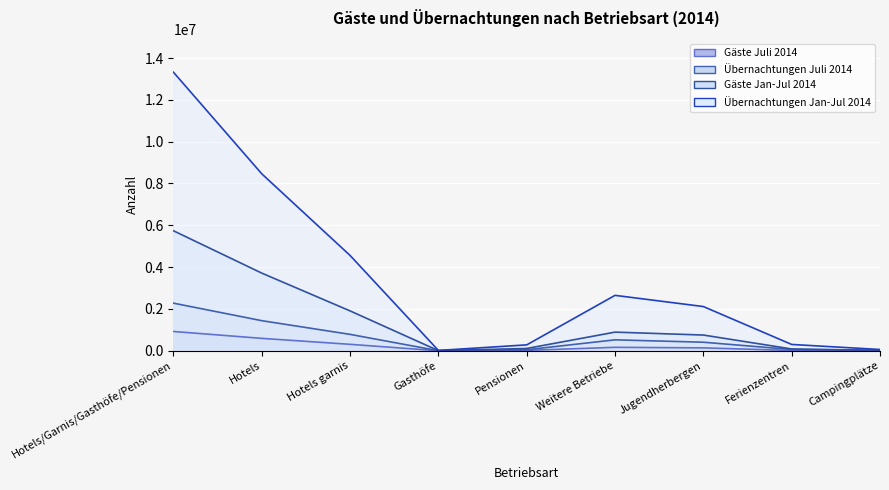

At which category does Übernachtungen Juli 2014 reach its first local peak?

Weitere Betriebe